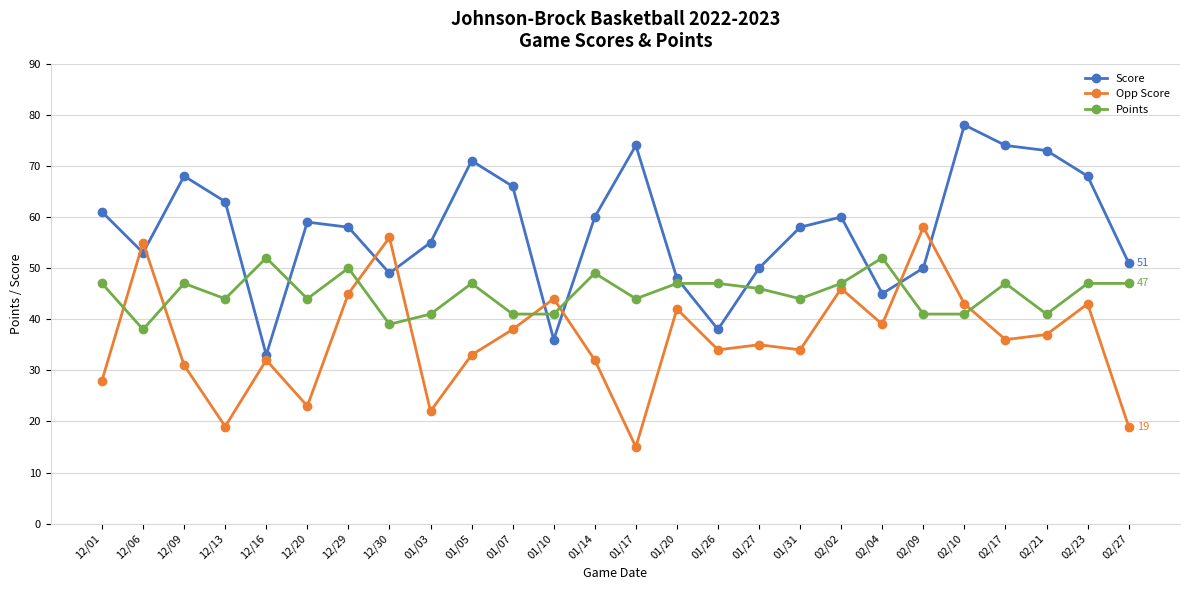

Reading left to right, list all the values displayed in this chart.

Score: 12/01=61	12/06=53	12/09=68	12/13=63	12/16=33	12/20=59	12/29=58	12/30=49	01/03=55	01/05=71	01/07=66	01/10=36	01/14=60	01/17=74	01/20=48	01/26=38	01/27=50	01/31=58	02/02=60	02/04=45	02/09=50	02/10=78	02/17=74	02/21=73	02/23=68	02/27=51
Opp Score: 12/01=28	12/06=55	12/09=31	12/13=19	12/16=32	12/20=23	12/29=45	12/30=56	01/03=22	01/05=33	01/07=38	01/10=44	01/14=32	01/17=15	01/20=42	01/26=34	01/27=35	01/31=34	02/02=46	02/04=39	02/09=58	02/10=43	02/17=36	02/21=37	02/23=43	02/27=19
Points: 12/01=47	12/06=38	12/09=47	12/13=44	12/16=52	12/20=44	12/29=50	12/30=39	01/03=41	01/05=47	01/07=41	01/10=41	01/14=49	01/17=44	01/20=47	01/26=47	01/27=46	01/31=44	02/02=47	02/04=52	02/09=41	02/10=41	02/17=47	02/21=41	02/23=47	02/27=47